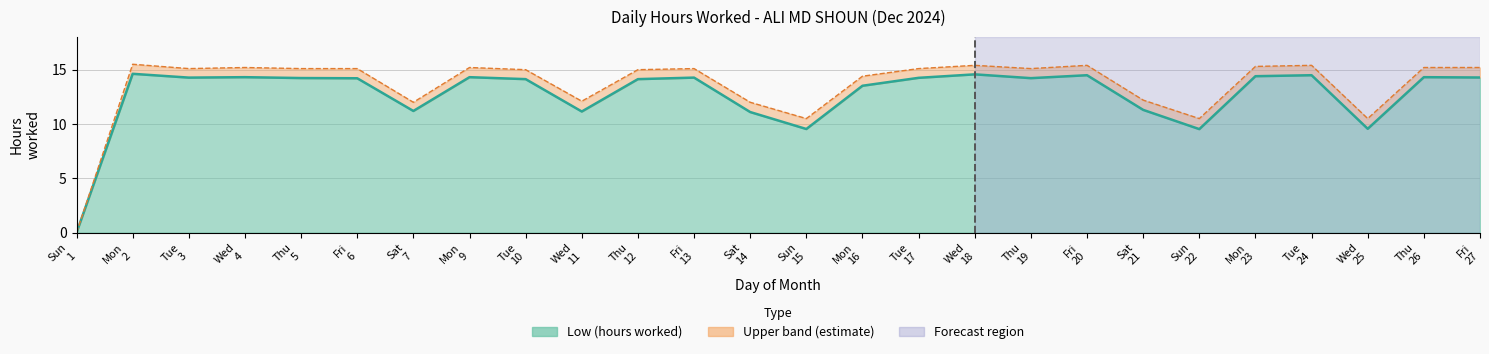

What value does the Low upper band series have at Tue 17?

15.1